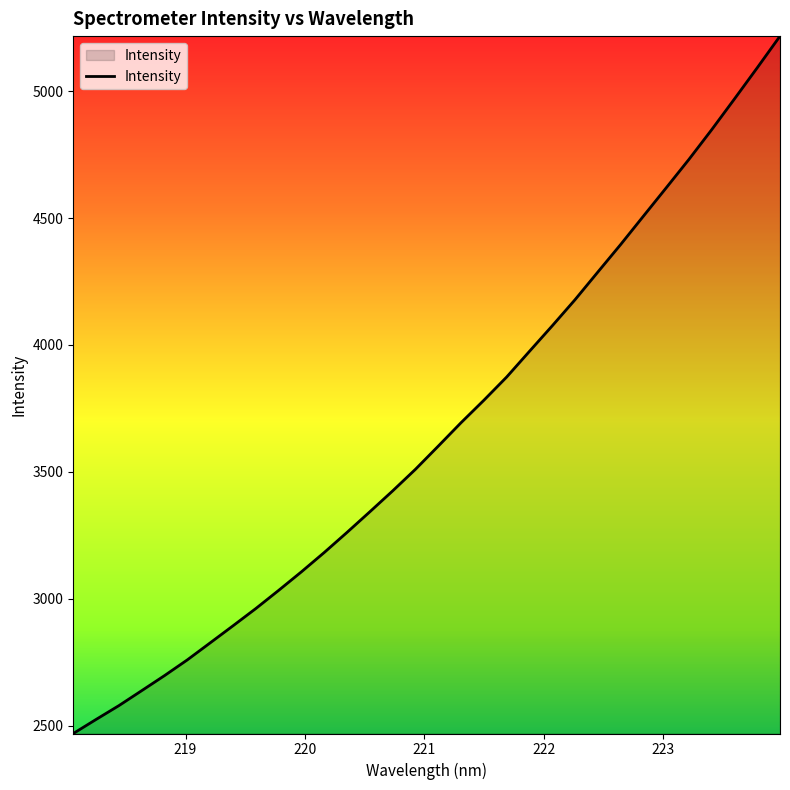

What is the smallest value displayed?

2468.6